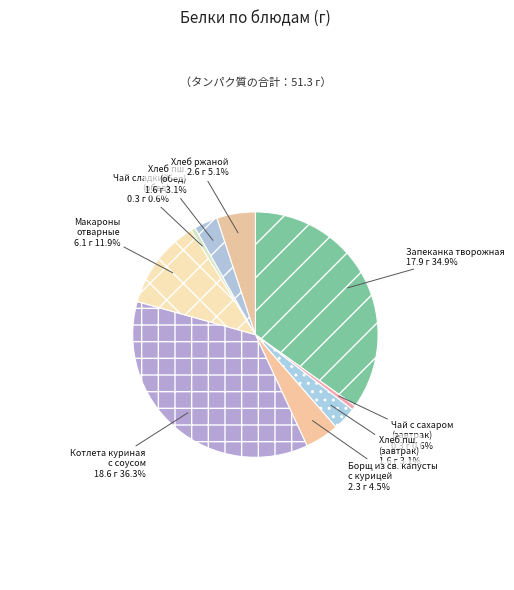

Is there any slice that represents more than half of the pie?

No